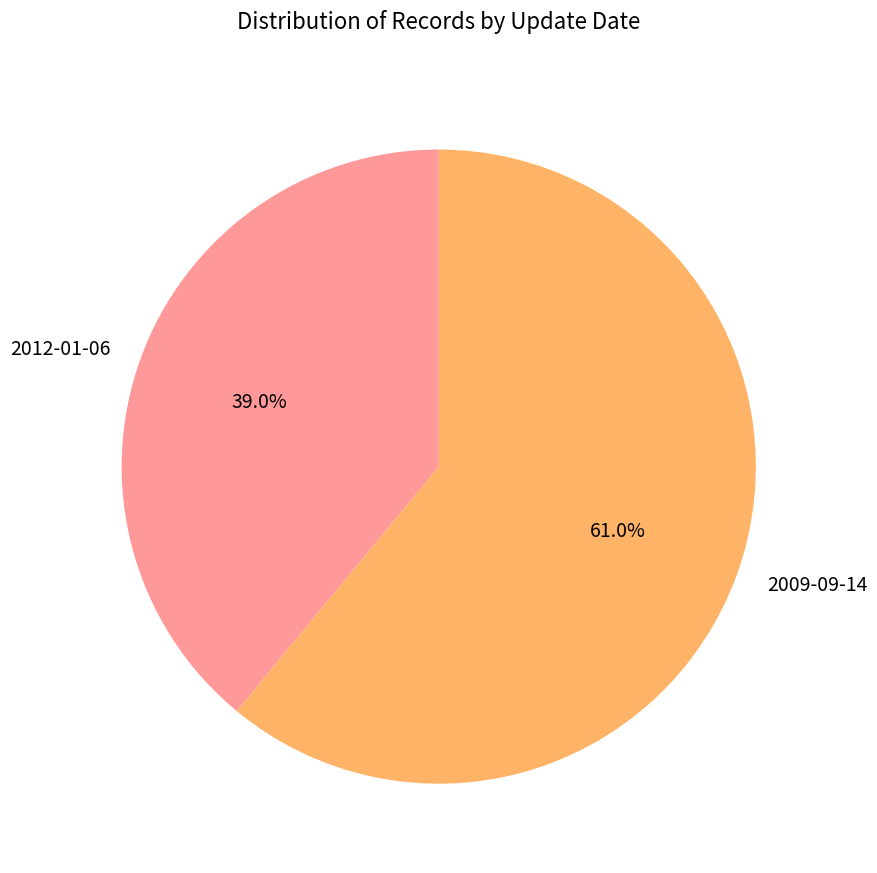

To the nearest percent, what is the difference between the largest and smallest slice percentages?

22%